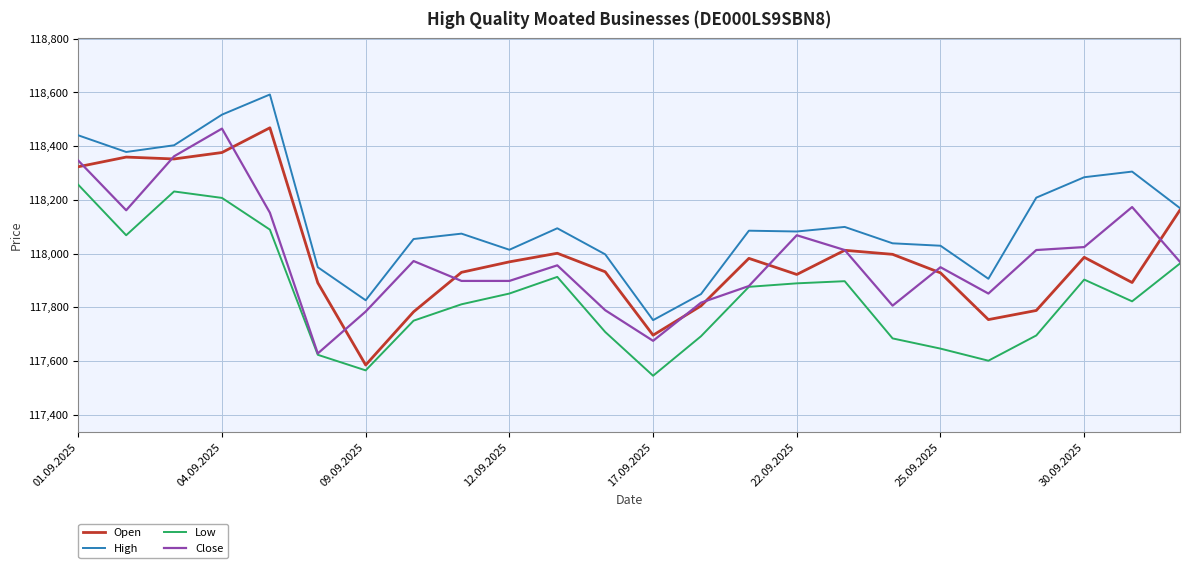

True or false: Low and High cross at least once.

False